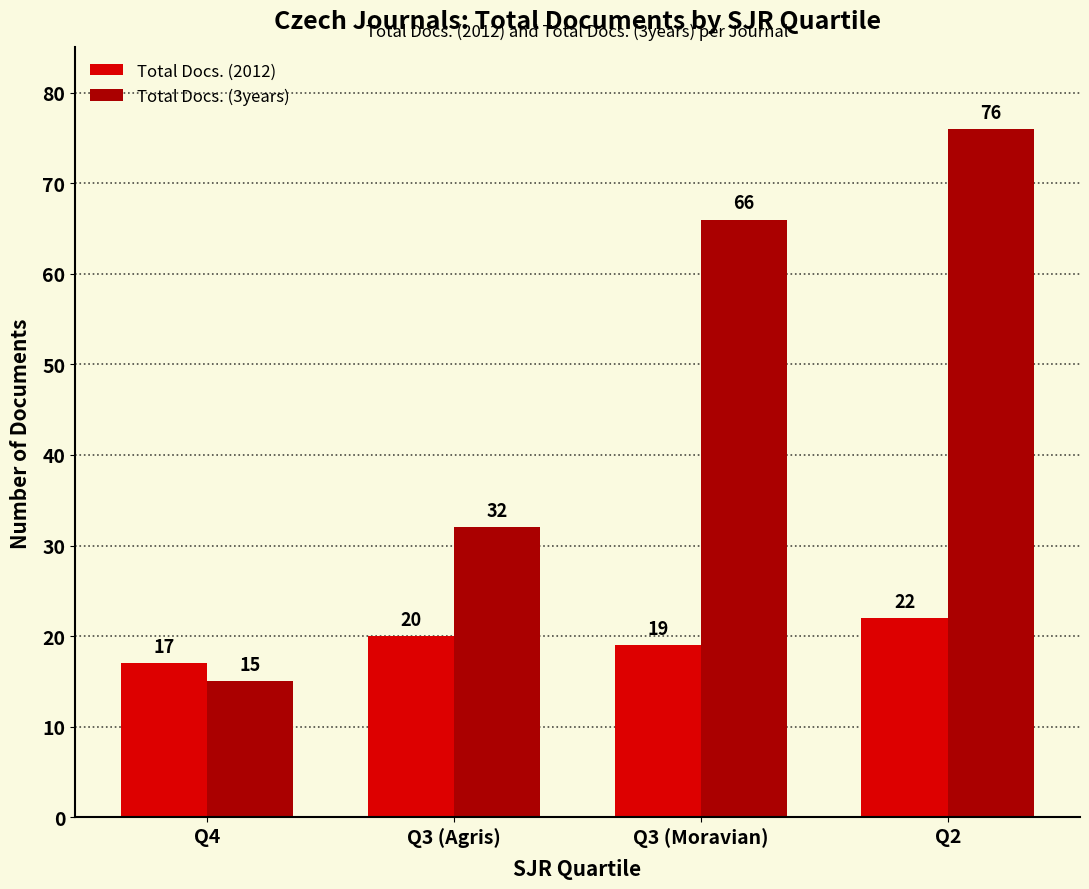

Reading left to right, list all the values displayed in this chart.

Total Docs. (2012): 17	20	19	22
Total Docs. (3years): 15	32	66	76